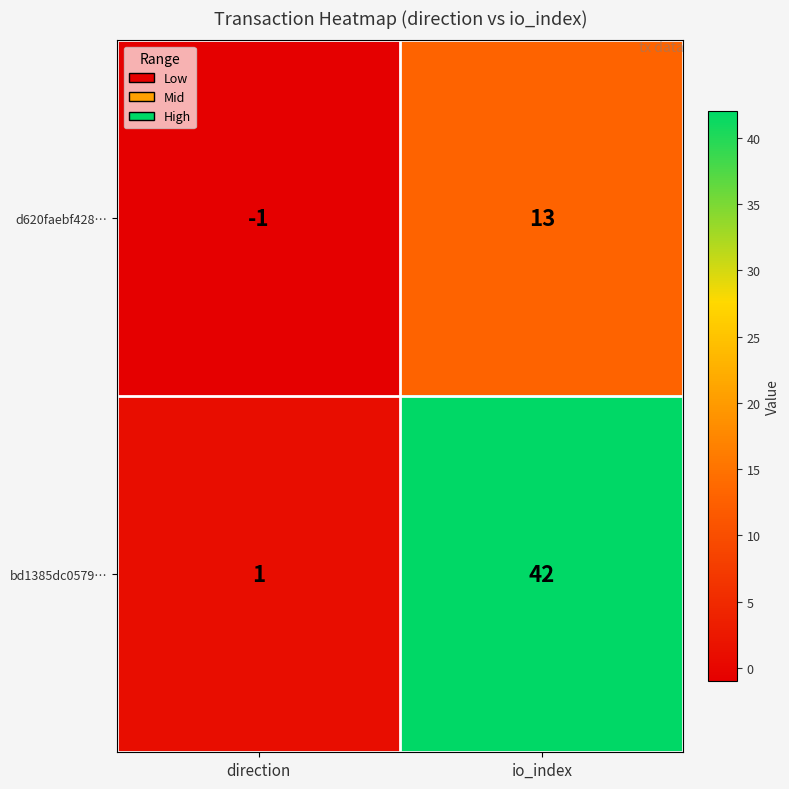

Which series has the largest total across all categories?

bd1385dc0579…